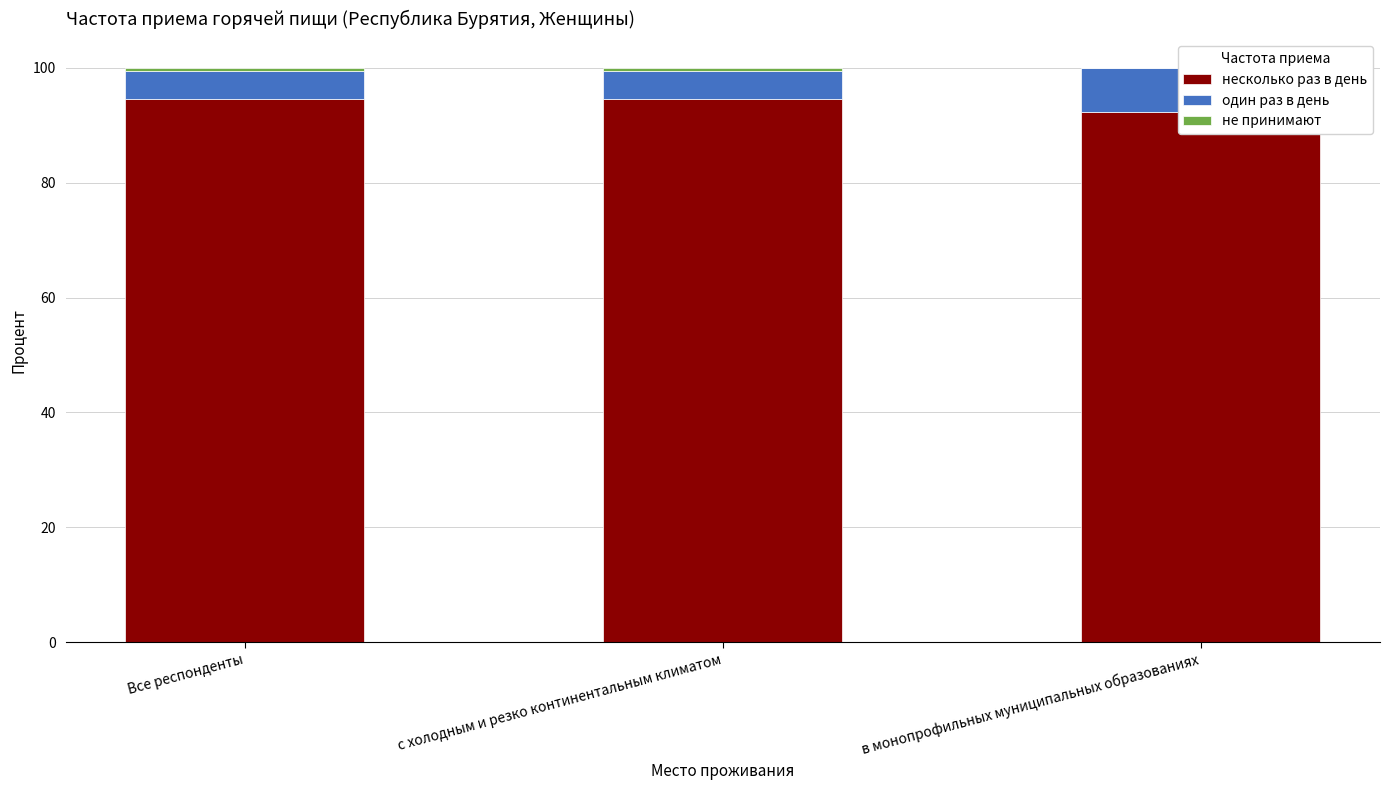

Where is один раз в день nearest to the value 6?

Все респонденты